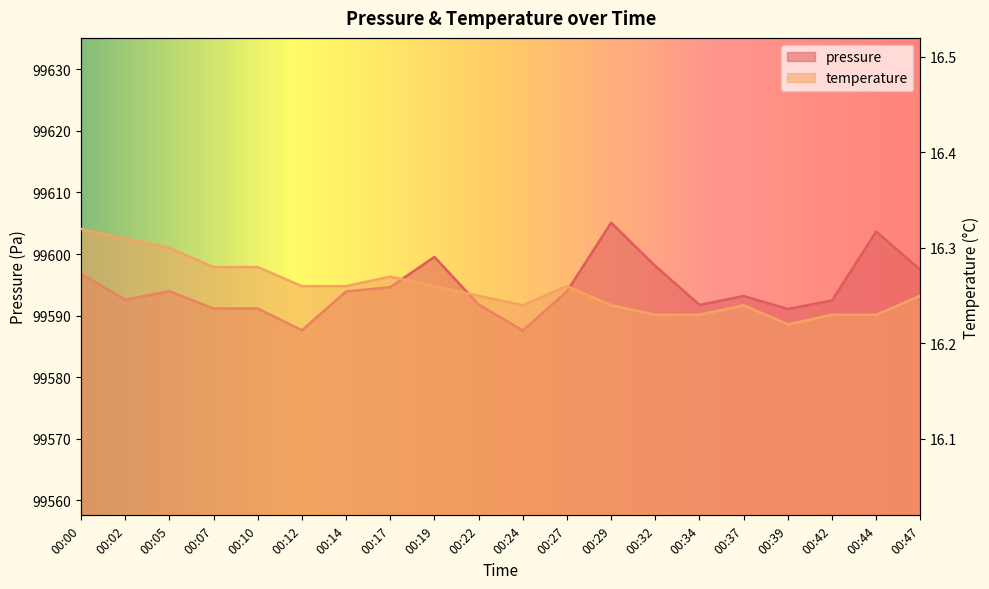

Which series has the largest total across all categories?

pressure